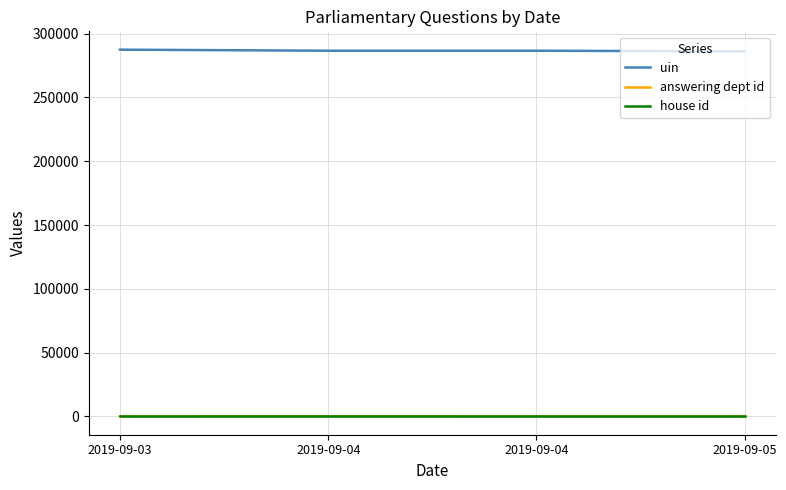

Count the number of categories in the chart.

4